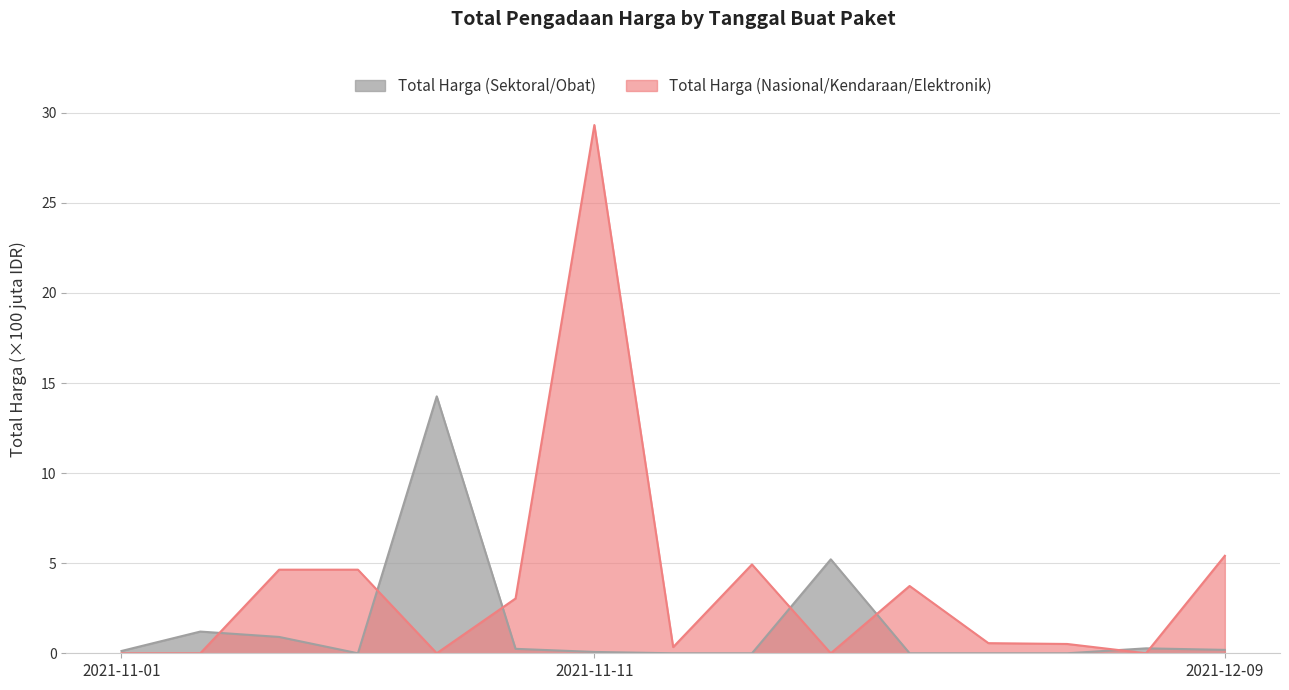

What is the label of the 4th point from the right?

2021-12-01